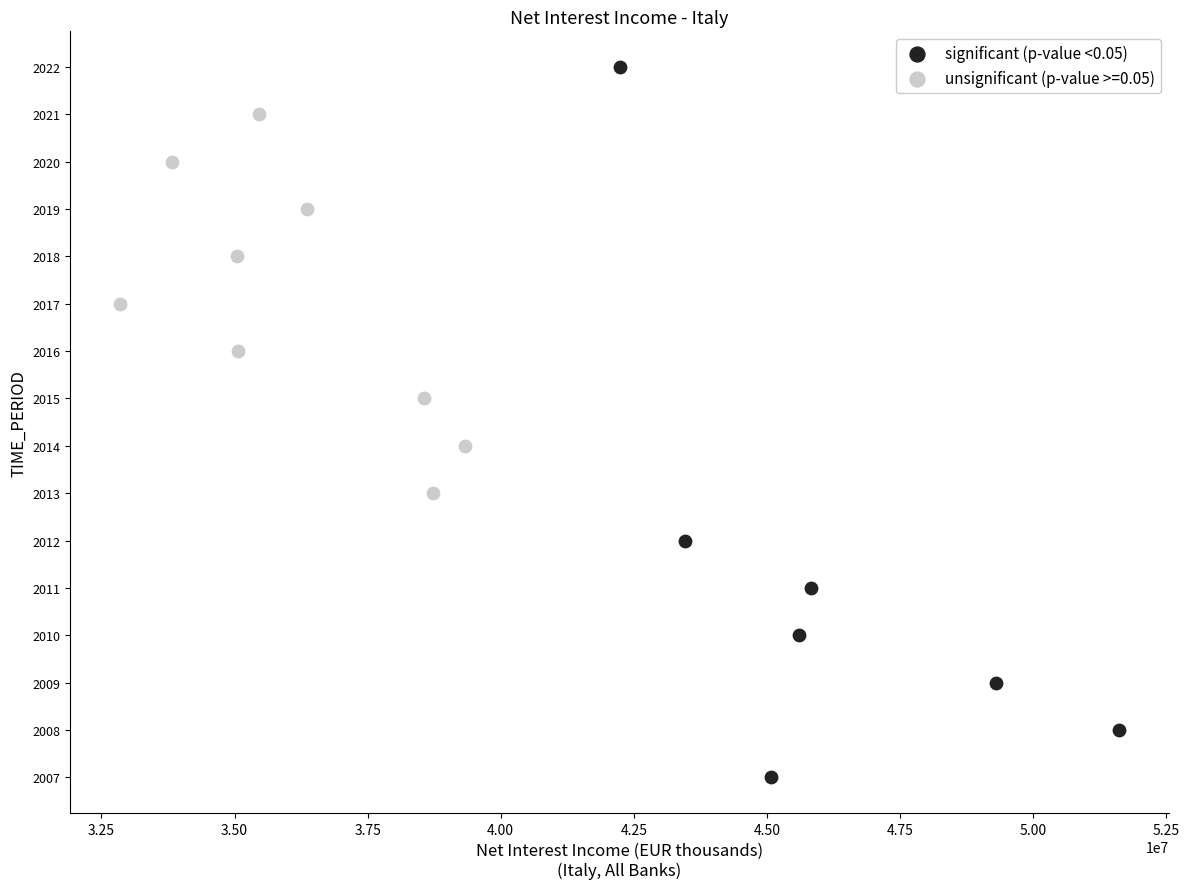

Which series has the widest spread of Y values?

significant (p-value <0.05)